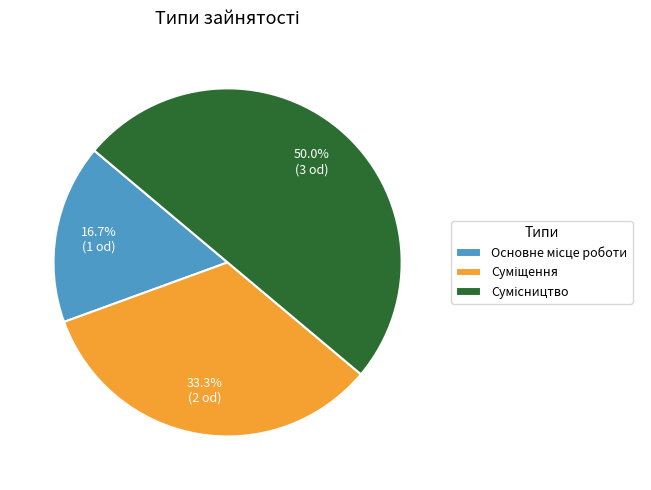

Does Суміщення account for over 50% of the chart?

No